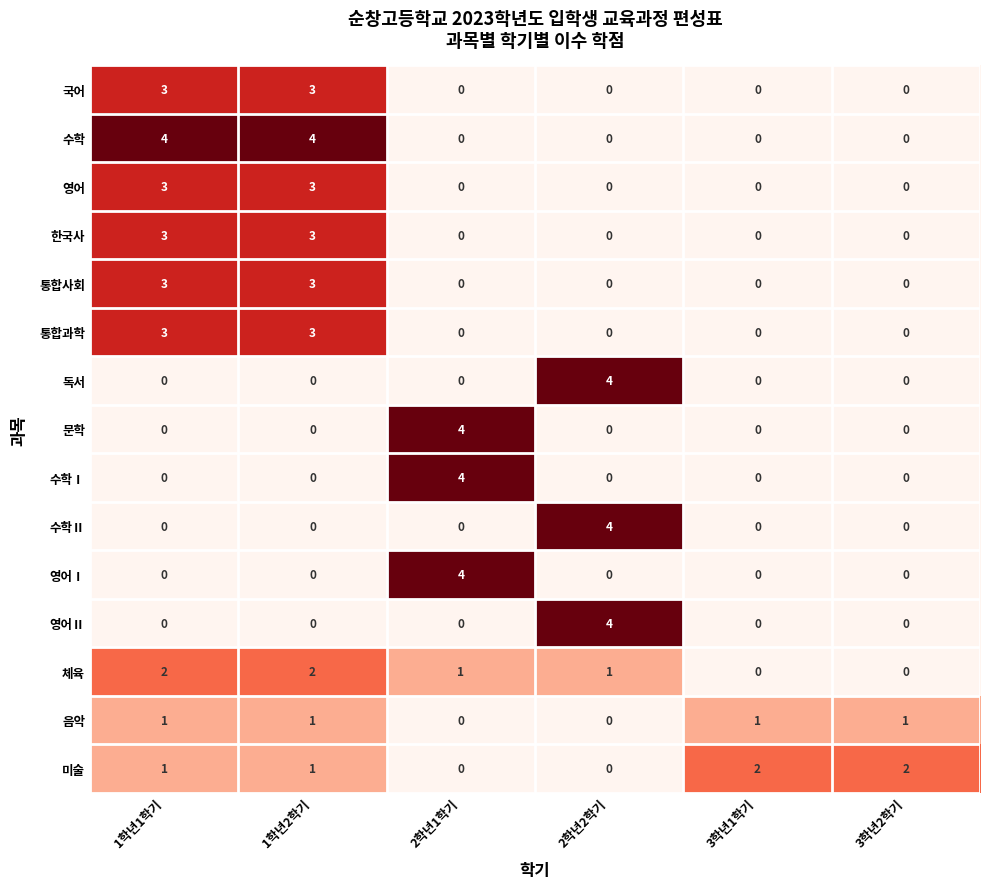

What is the spread (max minus min) of values at 1학년2학기?

4